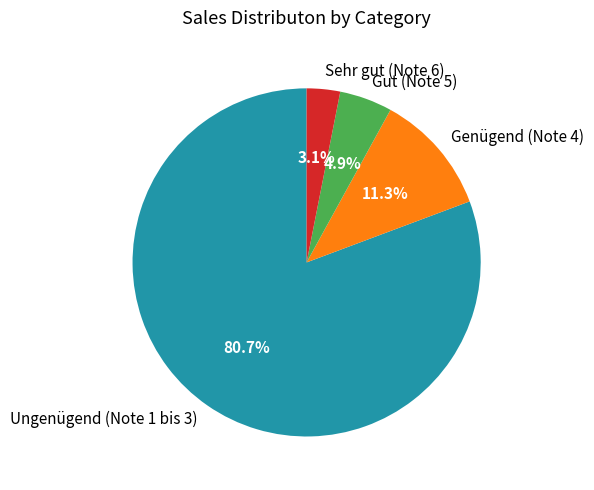

Does Ungenügend (Note 1 bis 3) account for over 50% of the chart?

Yes